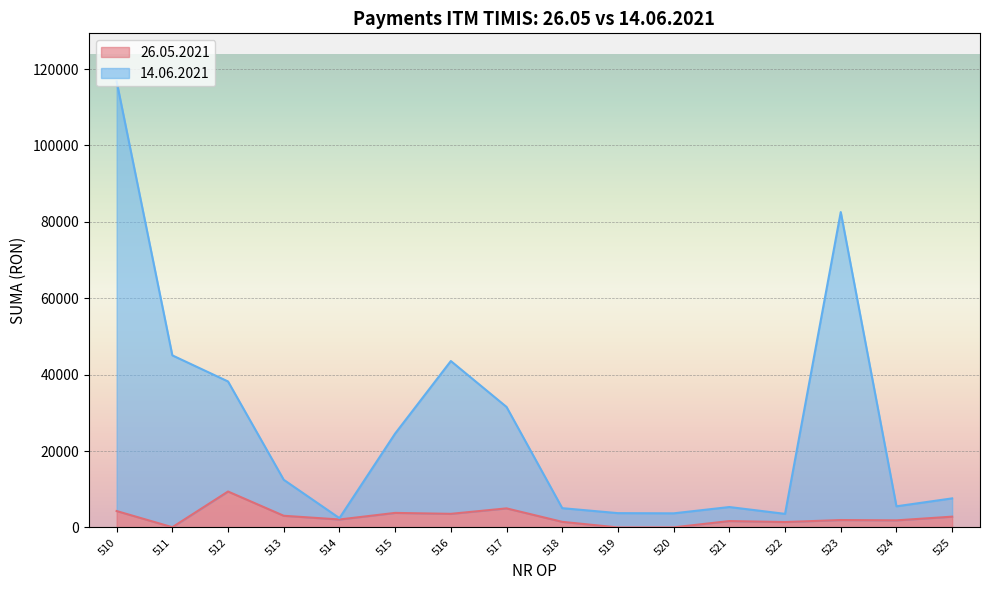

True or false: 26.05.2021 and 14.06.2021 cross at least once.

False